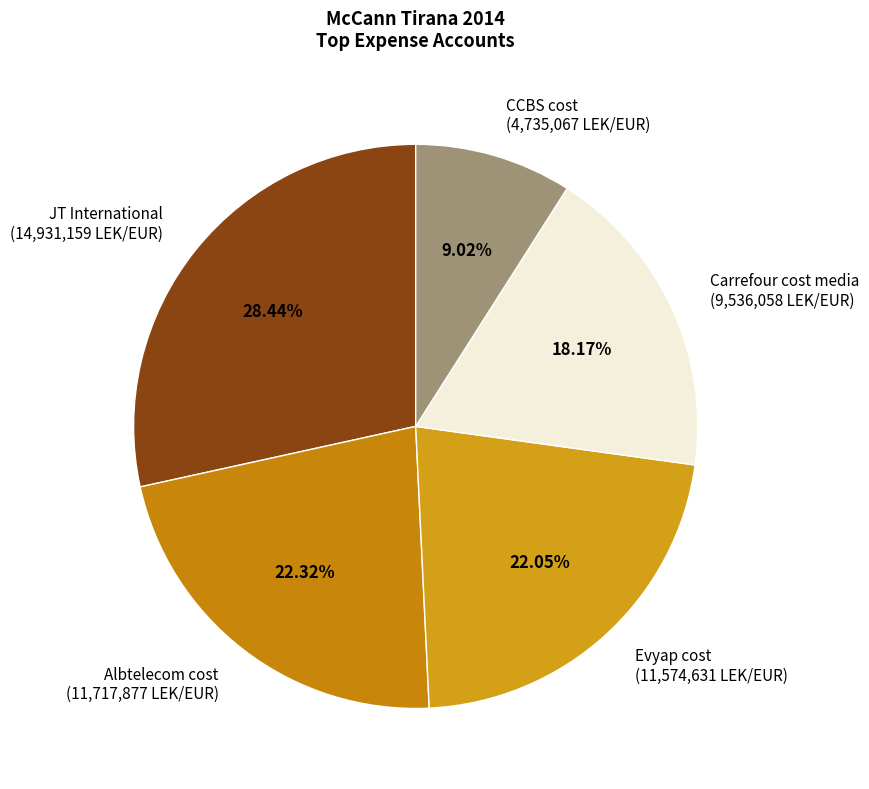

What percentage is the CCBS cost slice, to the nearest percent?

9%